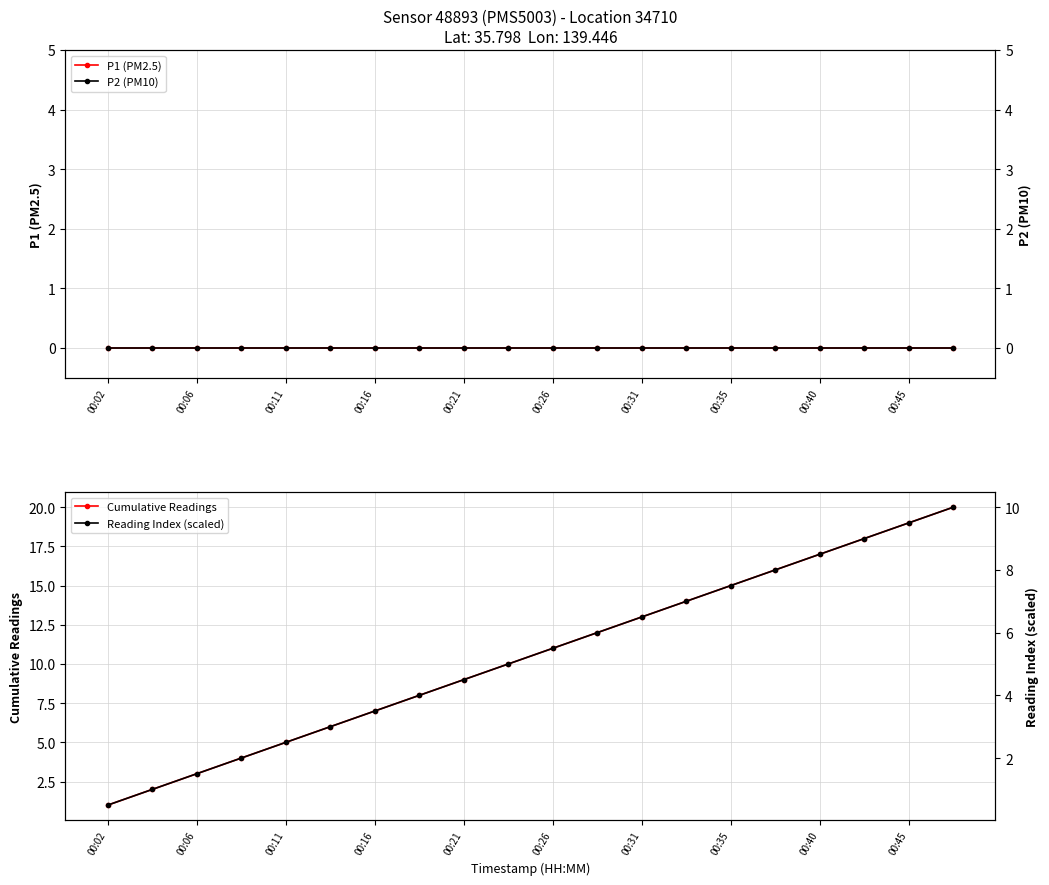

True or false: Cumulative Readings has a value of 17 at 00:40.

True